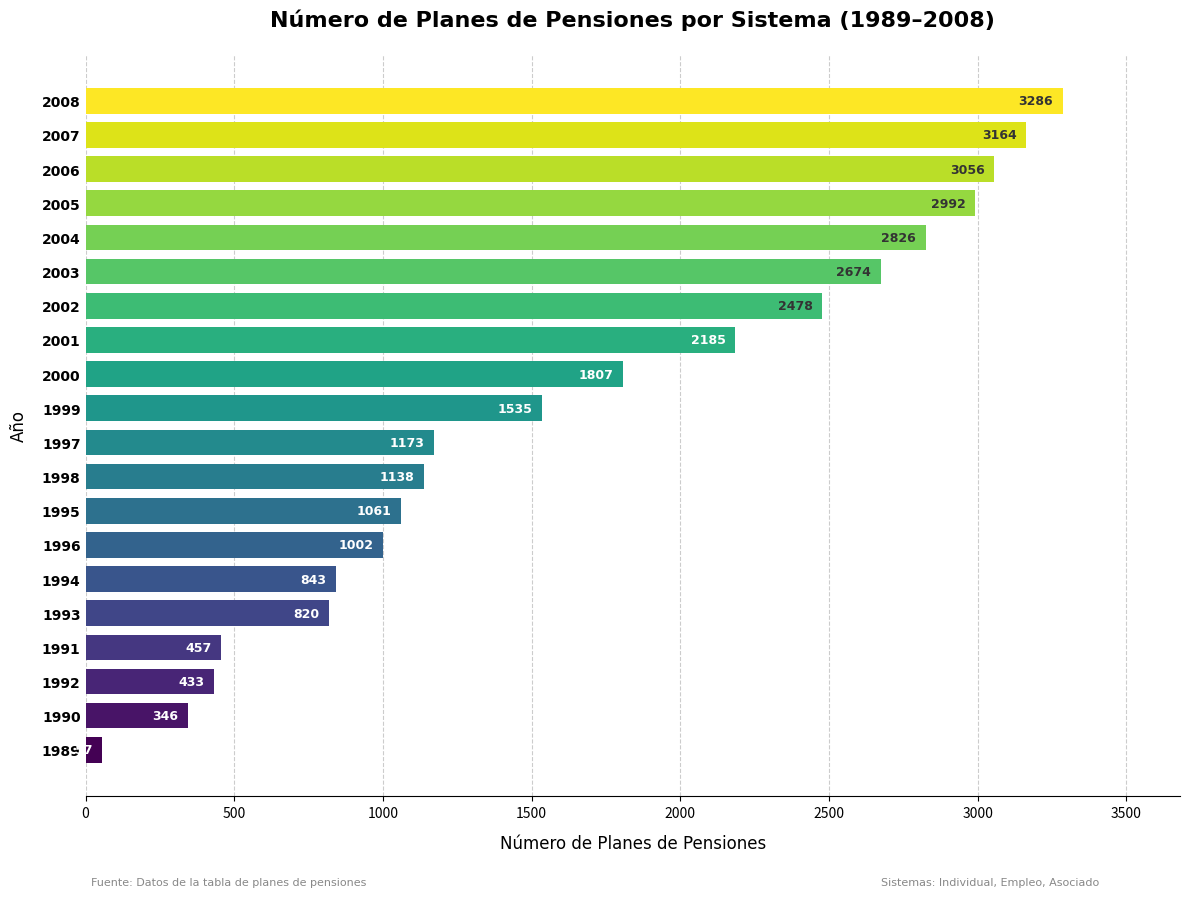

How many values are below 1535?

10